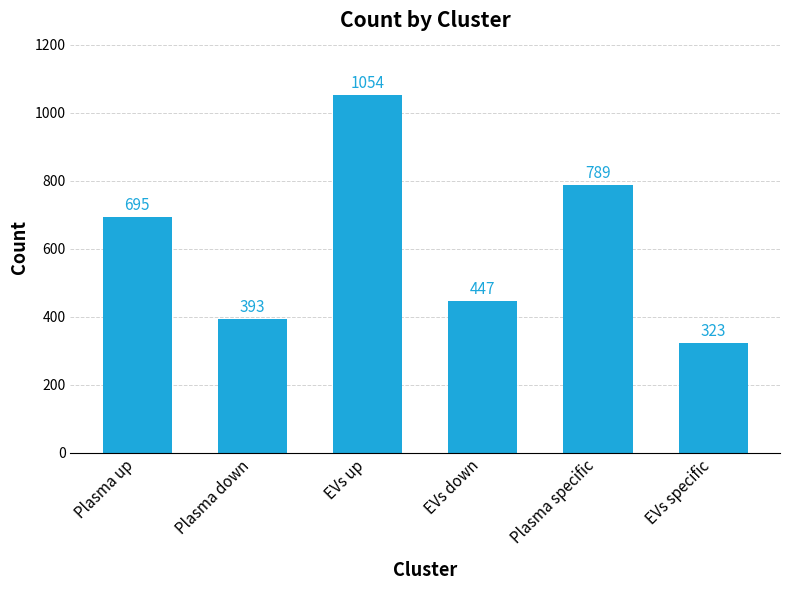

What is the difference between the maximum and minimum values?

731